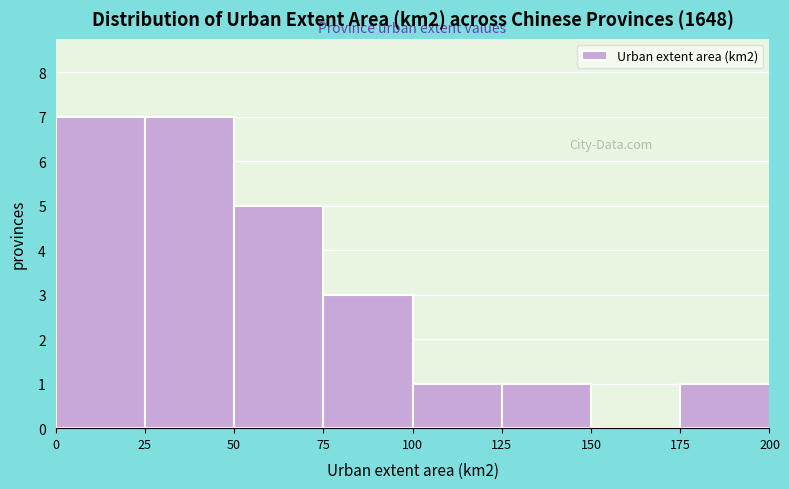

What is the height of the bar covering 0 to 25 on the x-axis? The values are not printed on the chart, so give them approximately, as read against the axis.

7